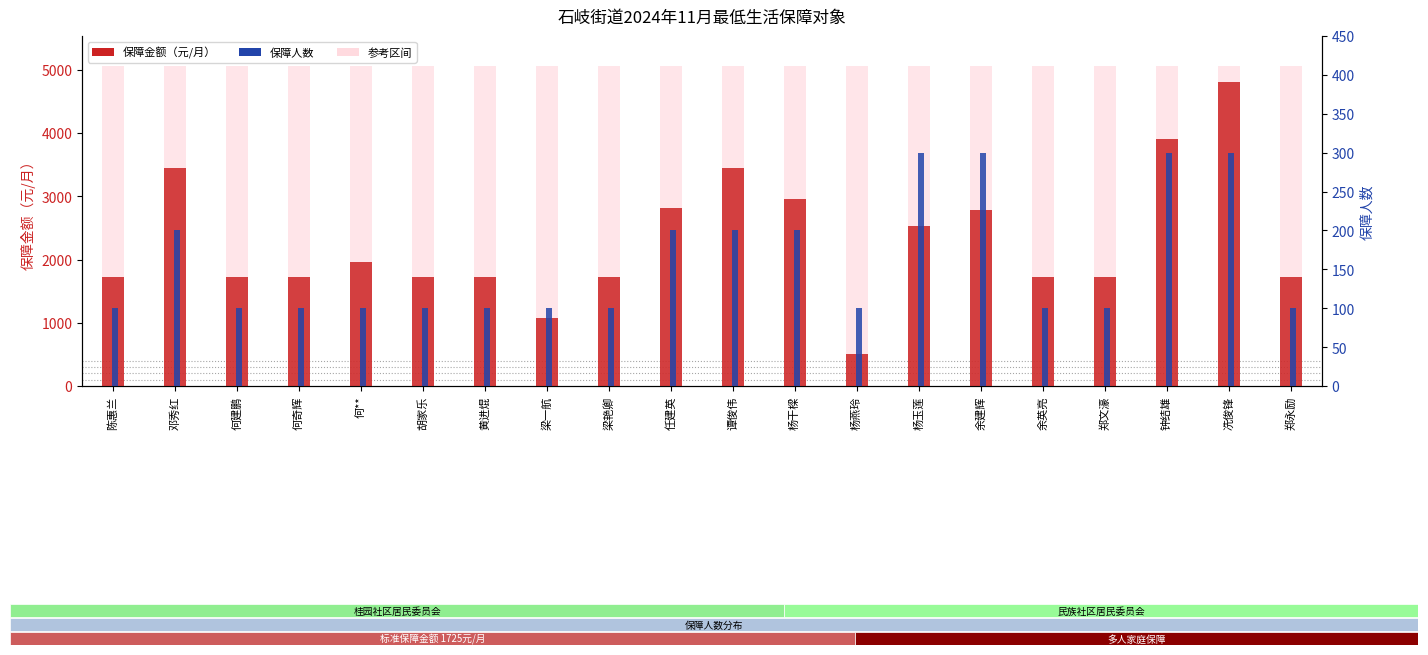

The 保障金额（元/月） series shows 2410 at 余英亮. True or false?

False